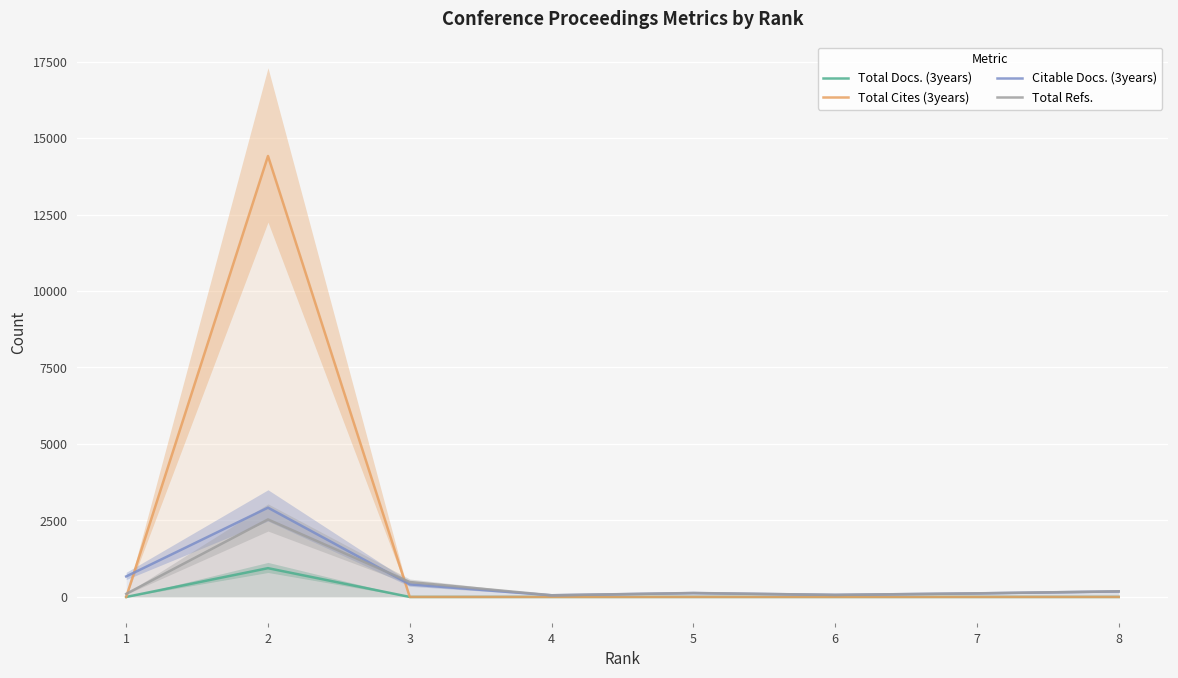

What is the difference between the maximum and minimum values in the Total Refs. series?

2478